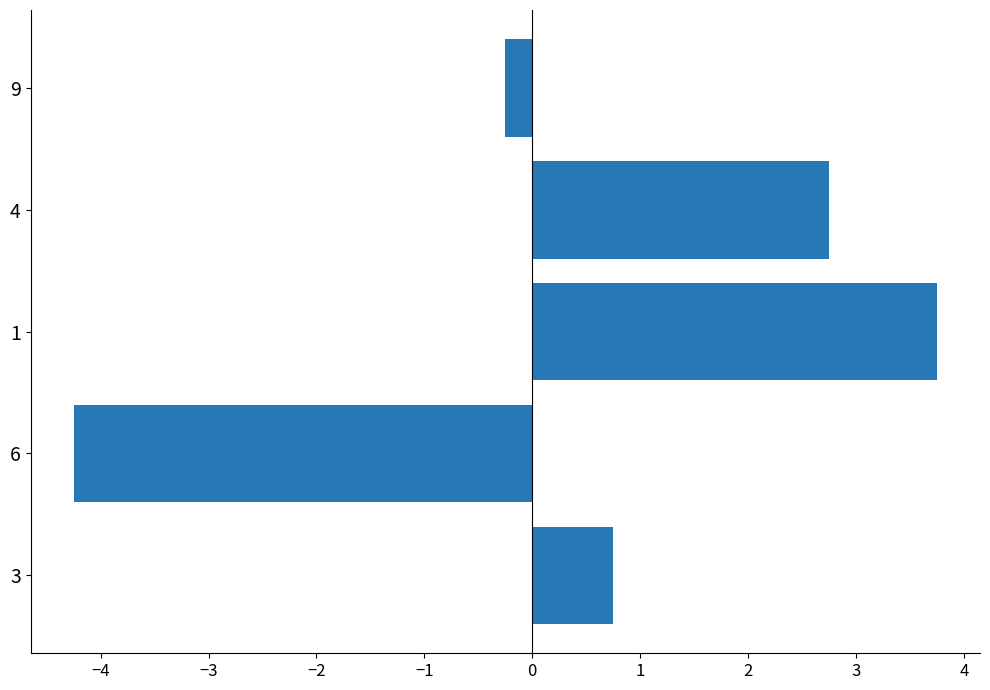

What is the change in value from 3 to 6?

-5.0